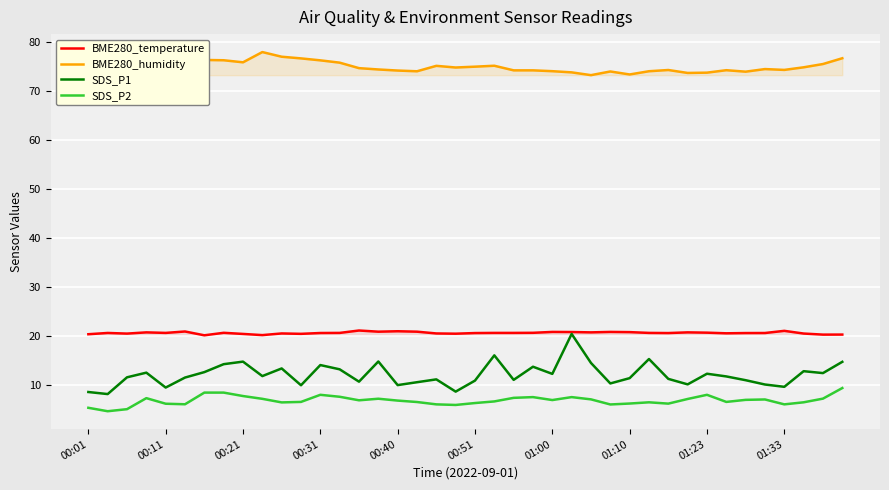

At how many categories does at least one series exceed 23?

40